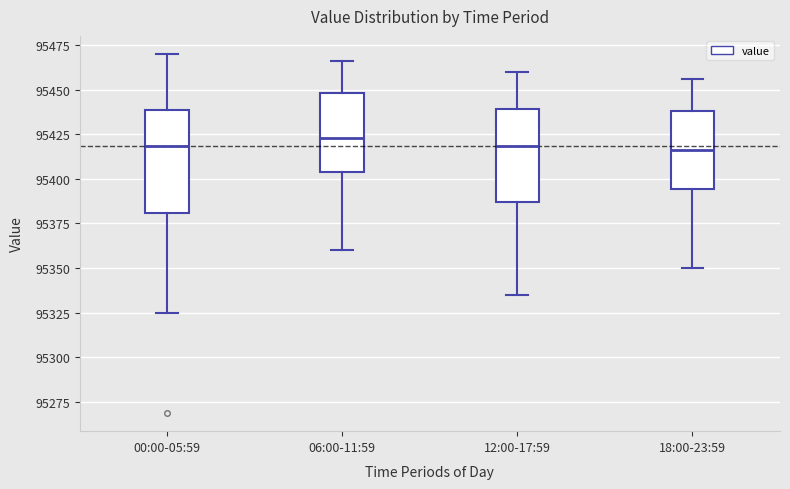

Comparing the boxes themselves (not the whiskers), which one is the tallest?

00:00-05:59